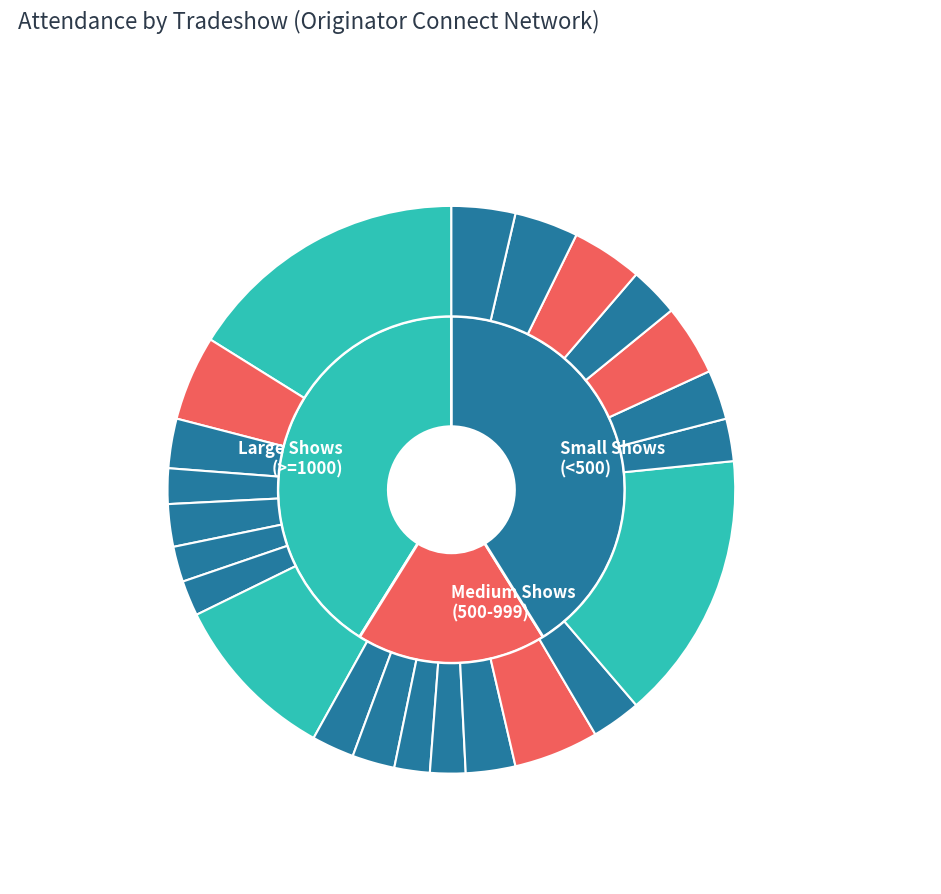

Does Mid South Mortgage Expo account for over 50% of the chart?

No